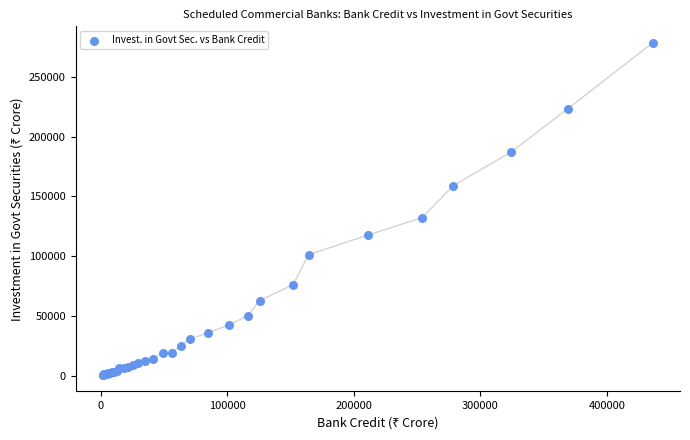

What Y value in the scatter plot is closest to 139587?

132227